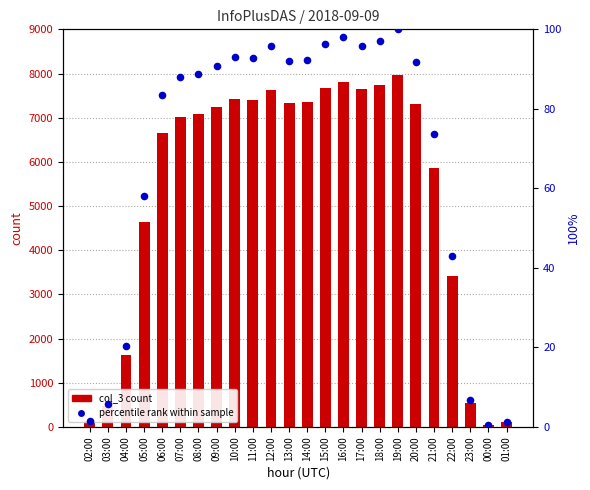

At which category is the sum across all series the highest?

19:00